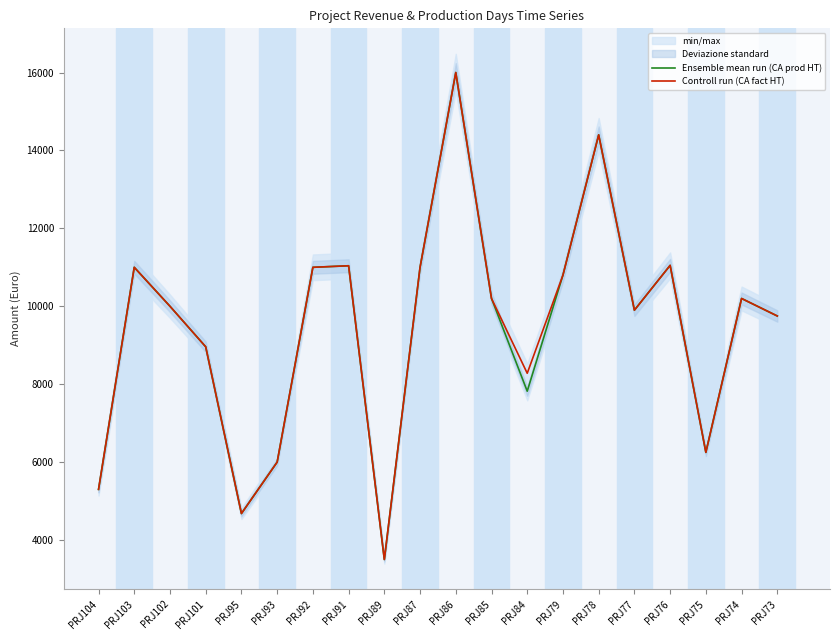

At which label does Ensemble mean run (CA prod HT) reach its minimum?

PRJ89